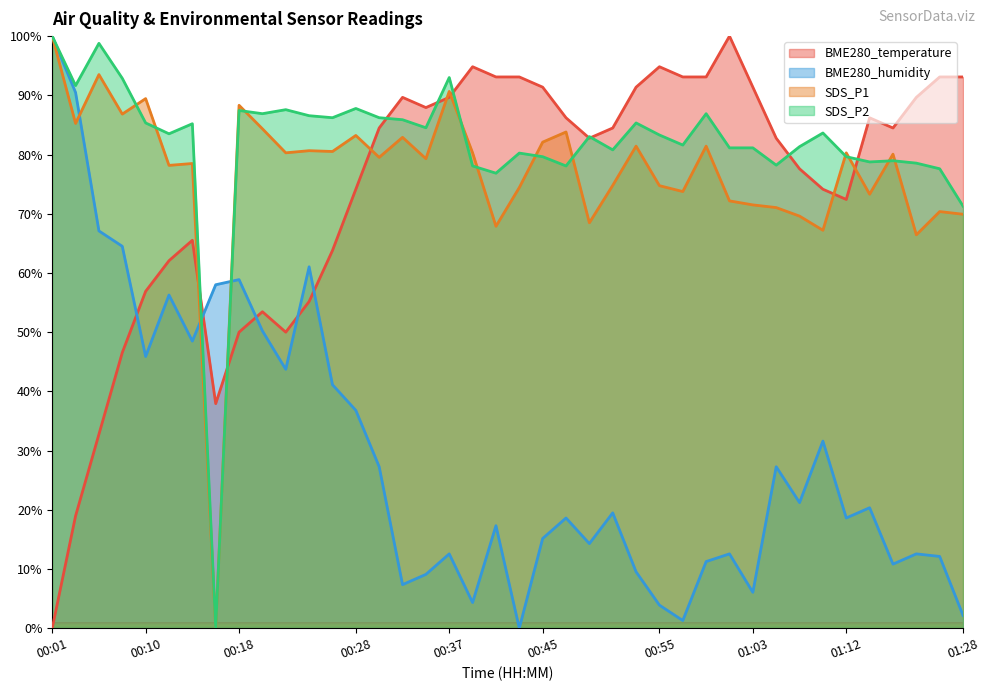

What is the label of the 2nd point from the right?

01:26